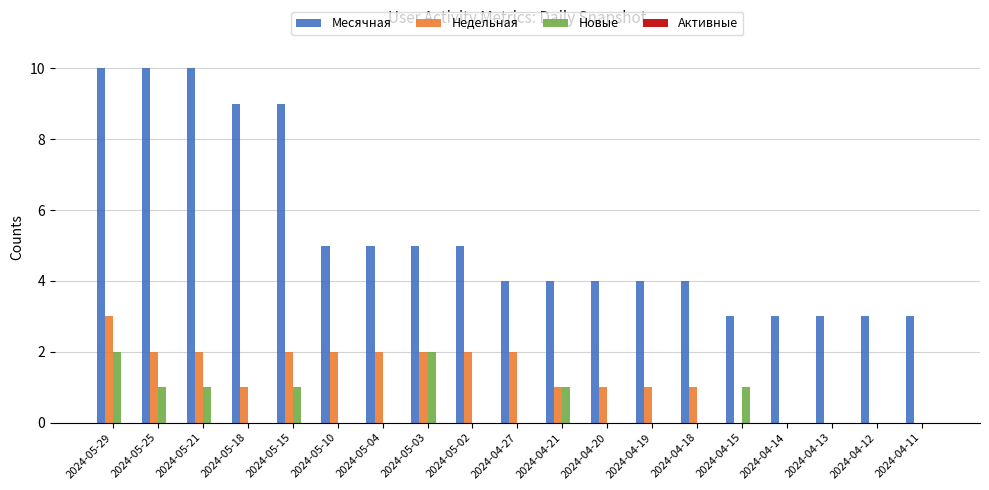

What is the spread (max minus min) of values at 2024-05-25?

9